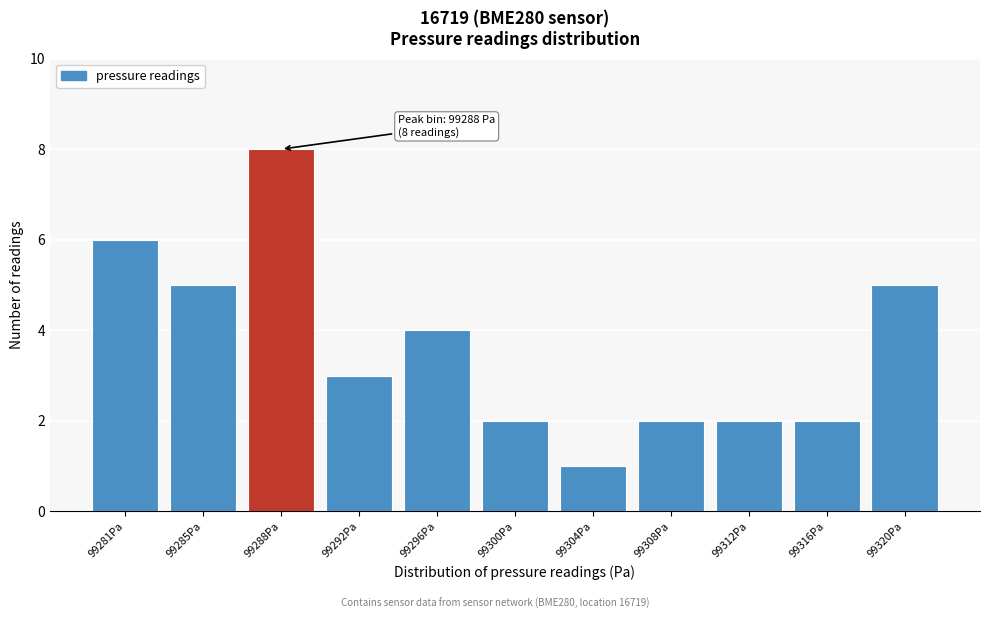

Reading left to right, extract all data points from this chart.

99281Pa=6	99285Pa=5	99288Pa=8	99292Pa=3	99296Pa=4	99300Pa=2	99304Pa=1	99308Pa=2	99312Pa=2	99316Pa=2	99320Pa=5